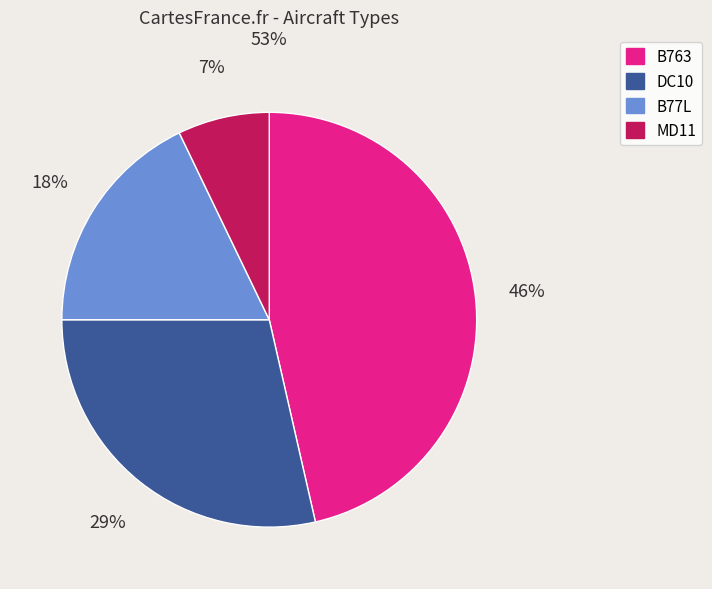

To the nearest percent, what is the difference between the largest and smallest slice percentages?

39%